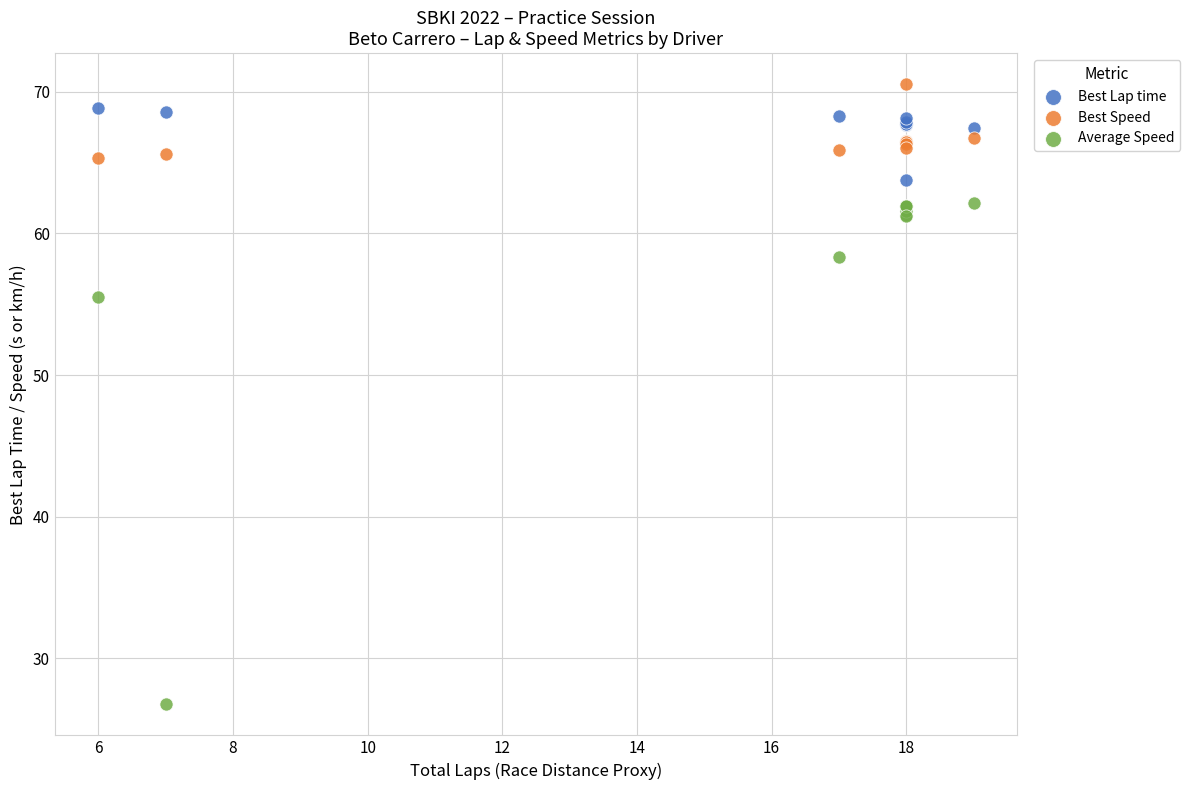

What are all the series names shown in the legend?

Best Lap time, Best Speed, Average Speed